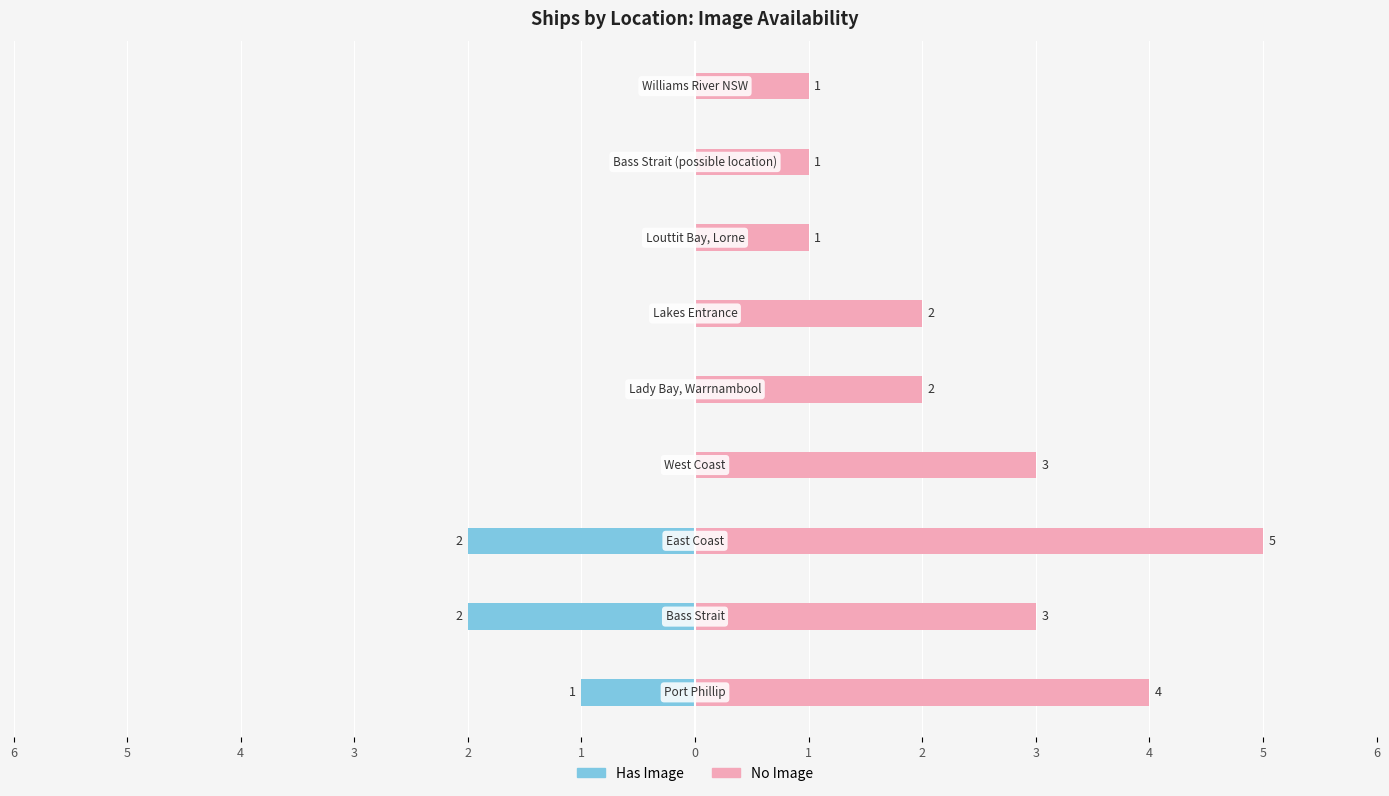

What is the difference between the maximum and minimum values in the No Image series?

4